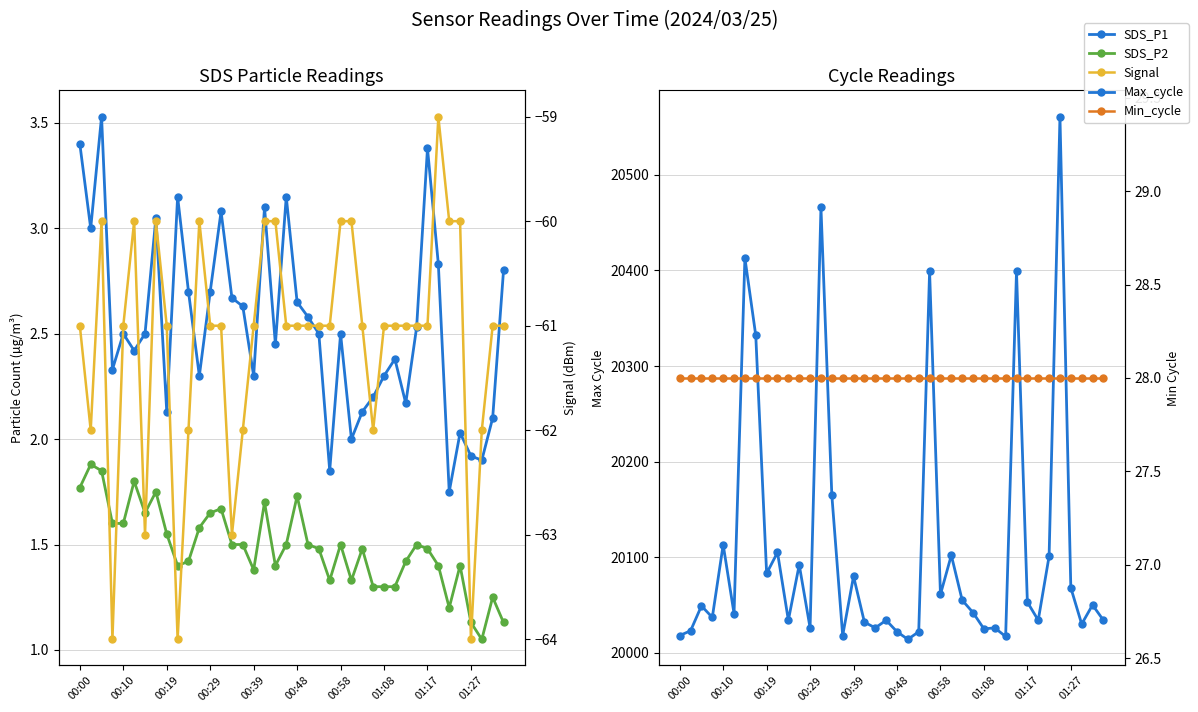

Is the value of Min_cycle at 35 greater than the value of Max_cycle at 15?

No